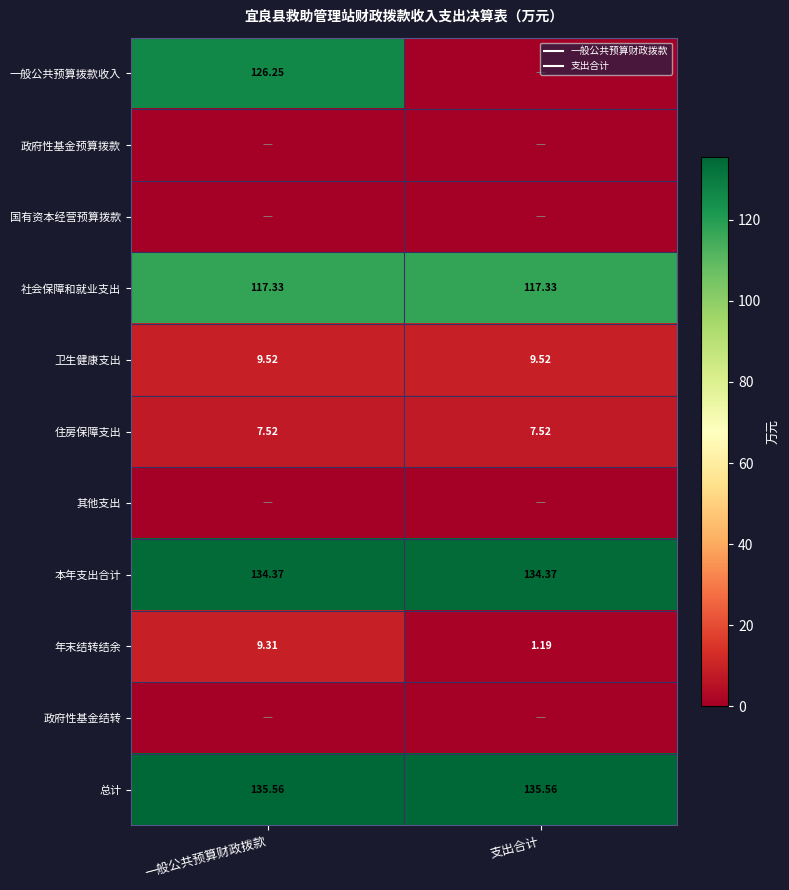

The value of 一般公共预算拨款收入 at 支出合计 is -45.2. True or false?

False